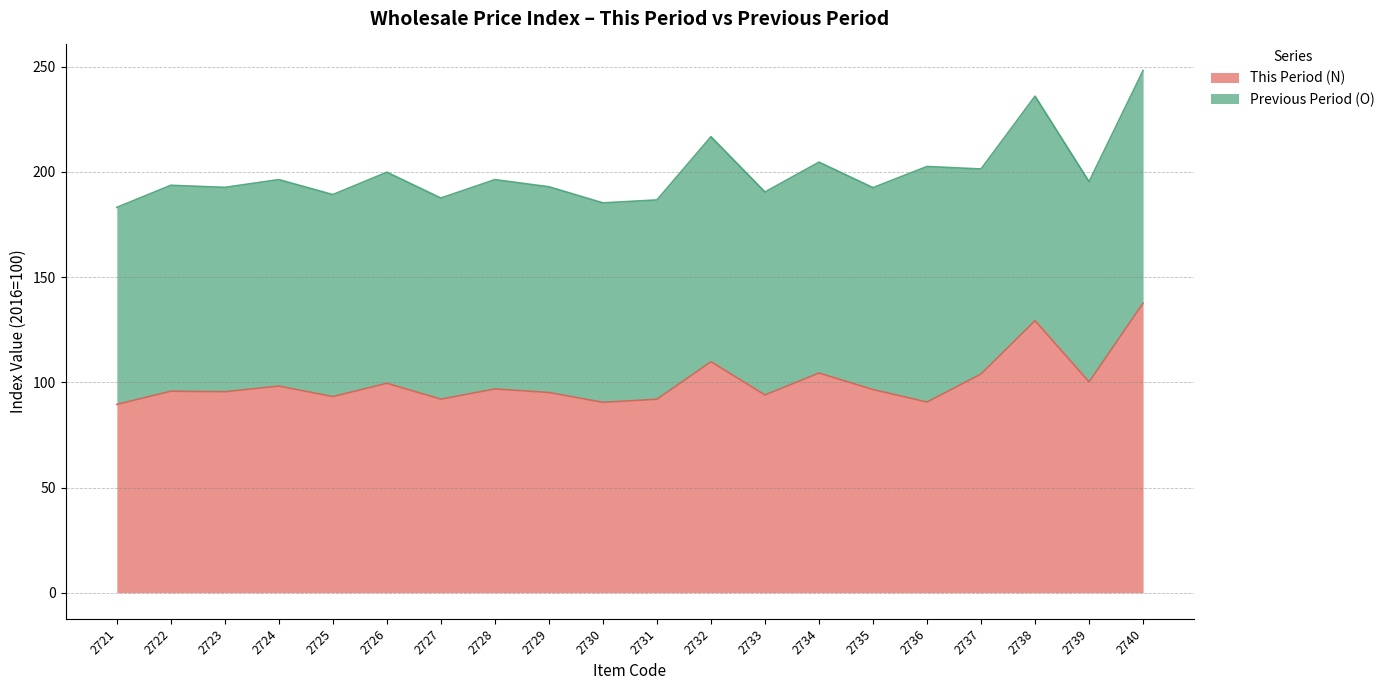

The value at 2732 is 109.8. True or false?

True